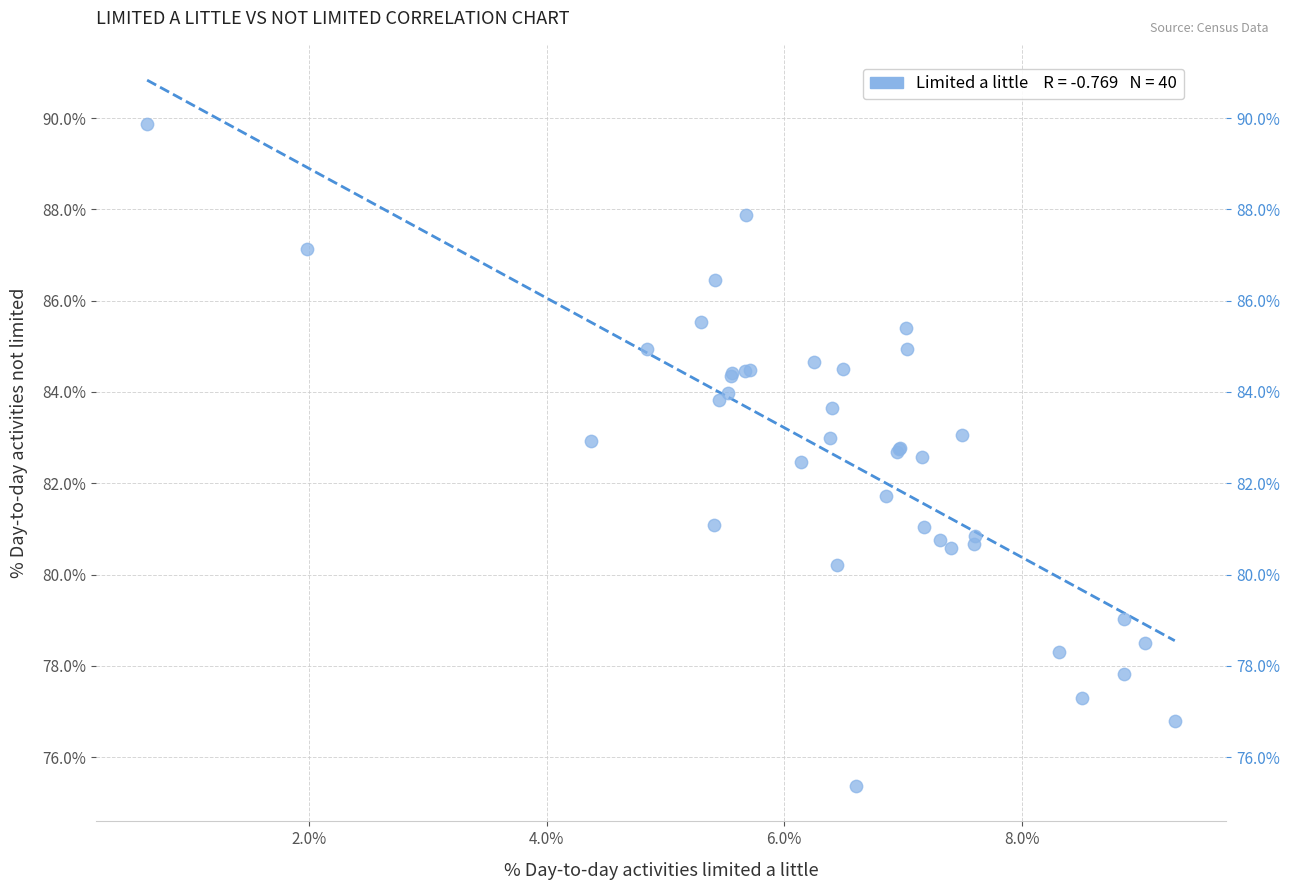

What Y value in the scatter plot is closest to 82?

81.7